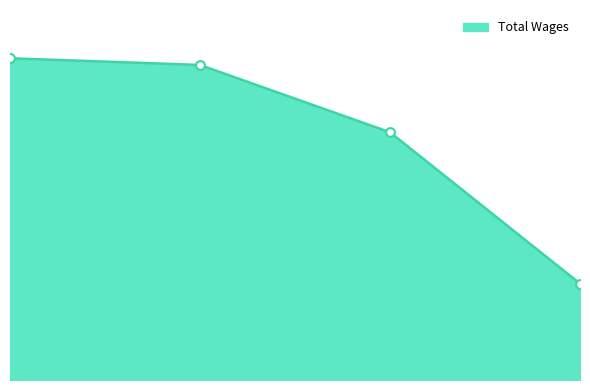

How many lines are shown in the chart?

1